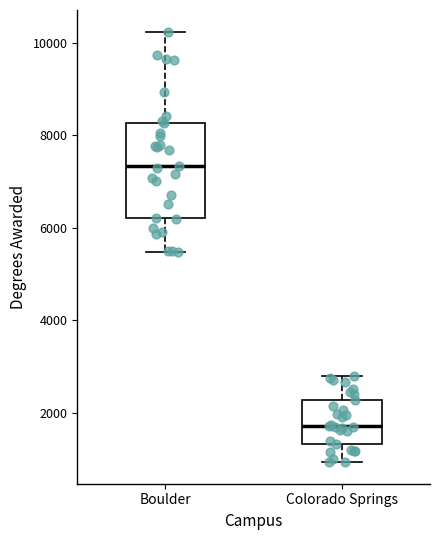

Reading left to right, read every box against the y-axis: the position of its median line, the range the box covers, and the ends of its whiskers. The values are not printed on the chart, so give them approximately, as read against the axis.

Boulder: median 7400, box 6200 to 8200, whiskers 5400 to 10200
Colorado Springs: median 1800, box 1400 to 2200, whiskers 1000 to 2800